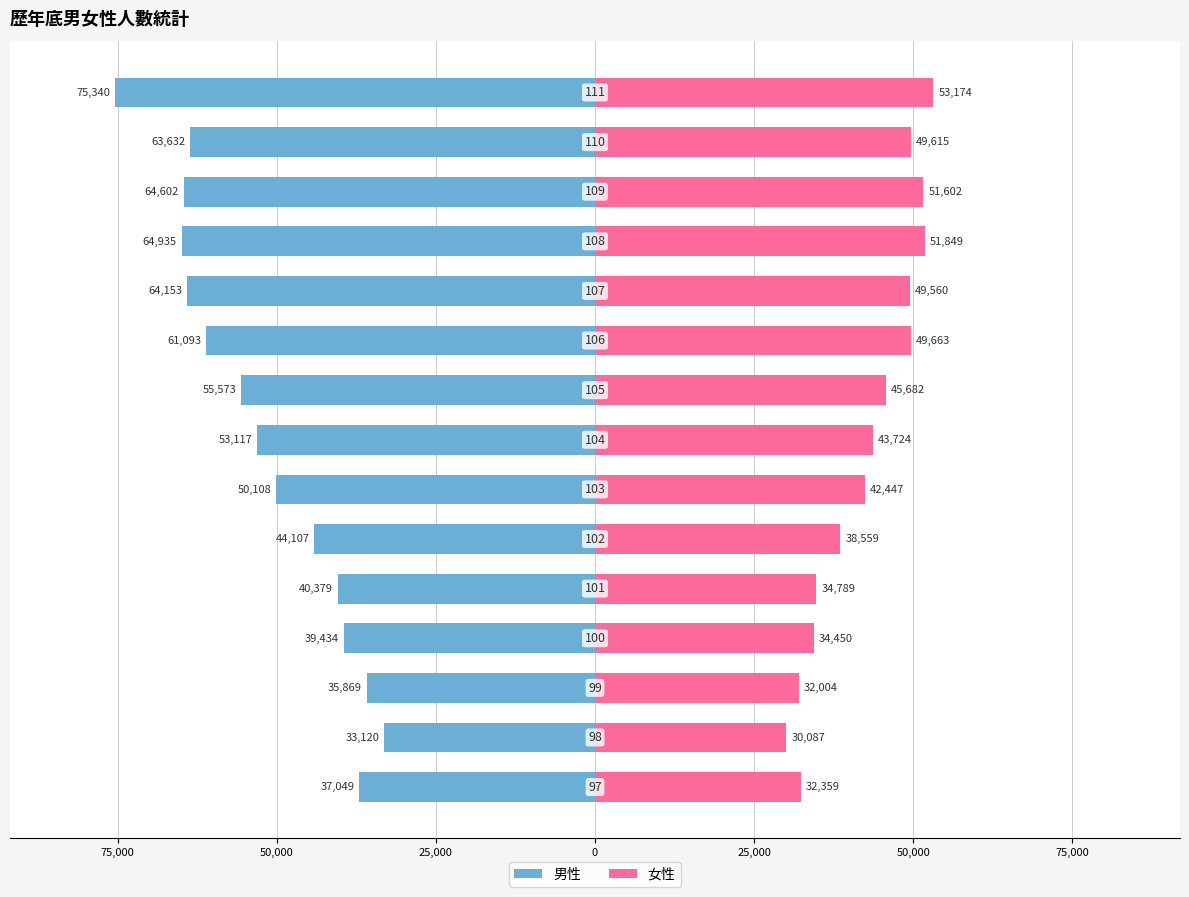

What is the sum of all 女性 values?

639564